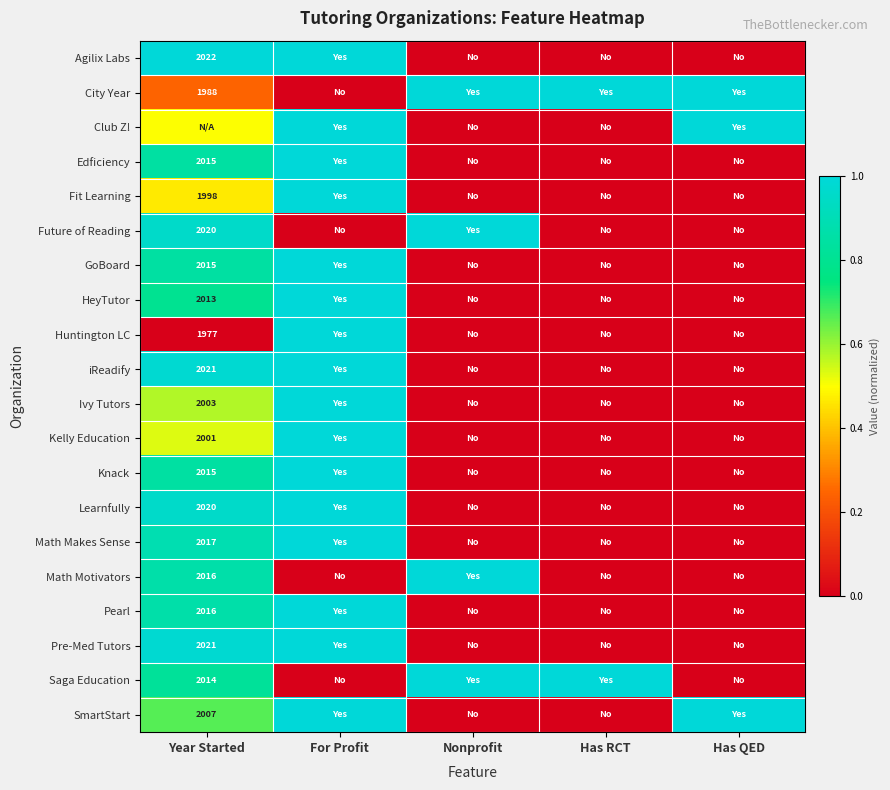

Count the Ivy Tutors values in the range 0 to 1.

5